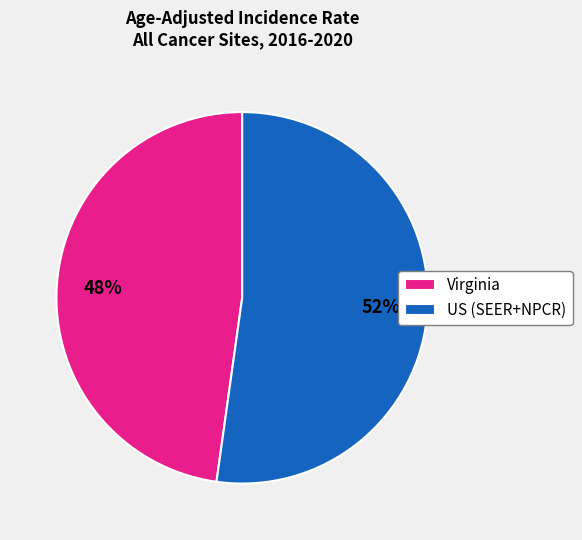

Is the sum of Virginia and US (SEER+NPCR) greater than half?

Yes